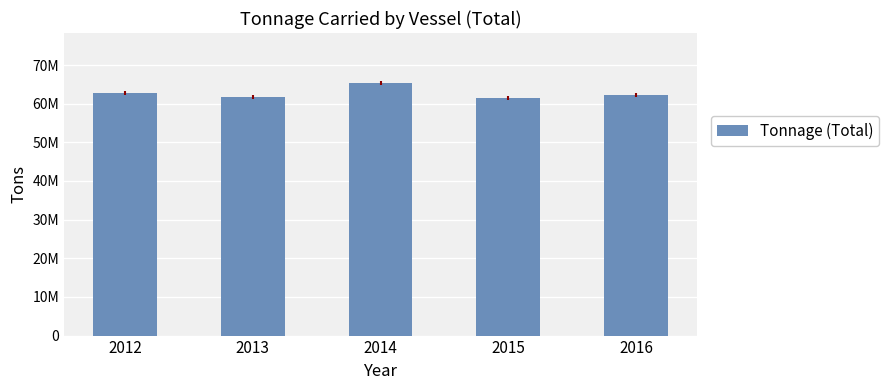

Where is the data nearest to the value 63371251?

2012